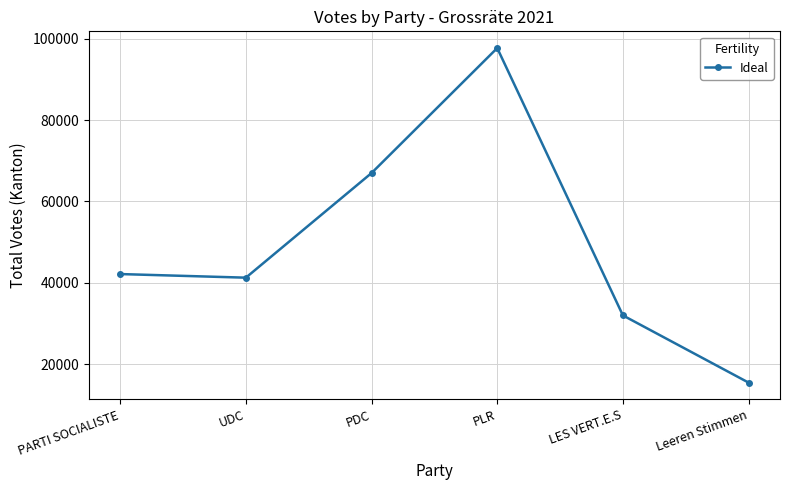

At which label is the value closest to 56597?

PDC